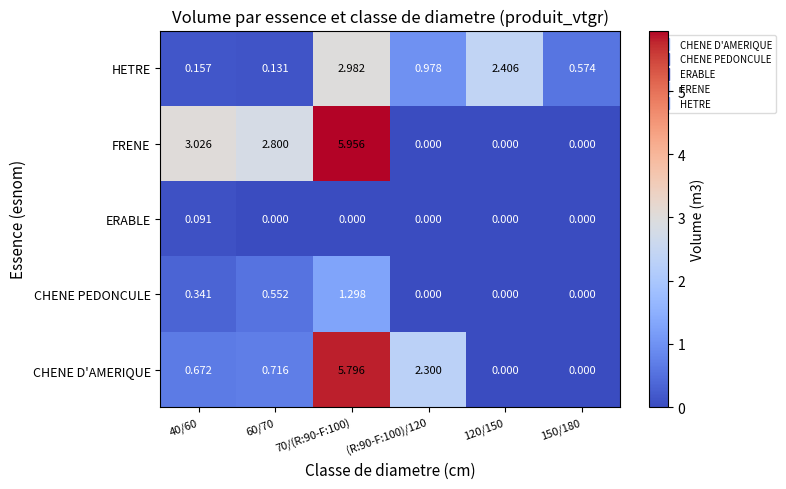

Is the value of CHENE D'AMERIQUE at 40/60 greater than the value of FRENE at 70/(R:90-F:100)?

No